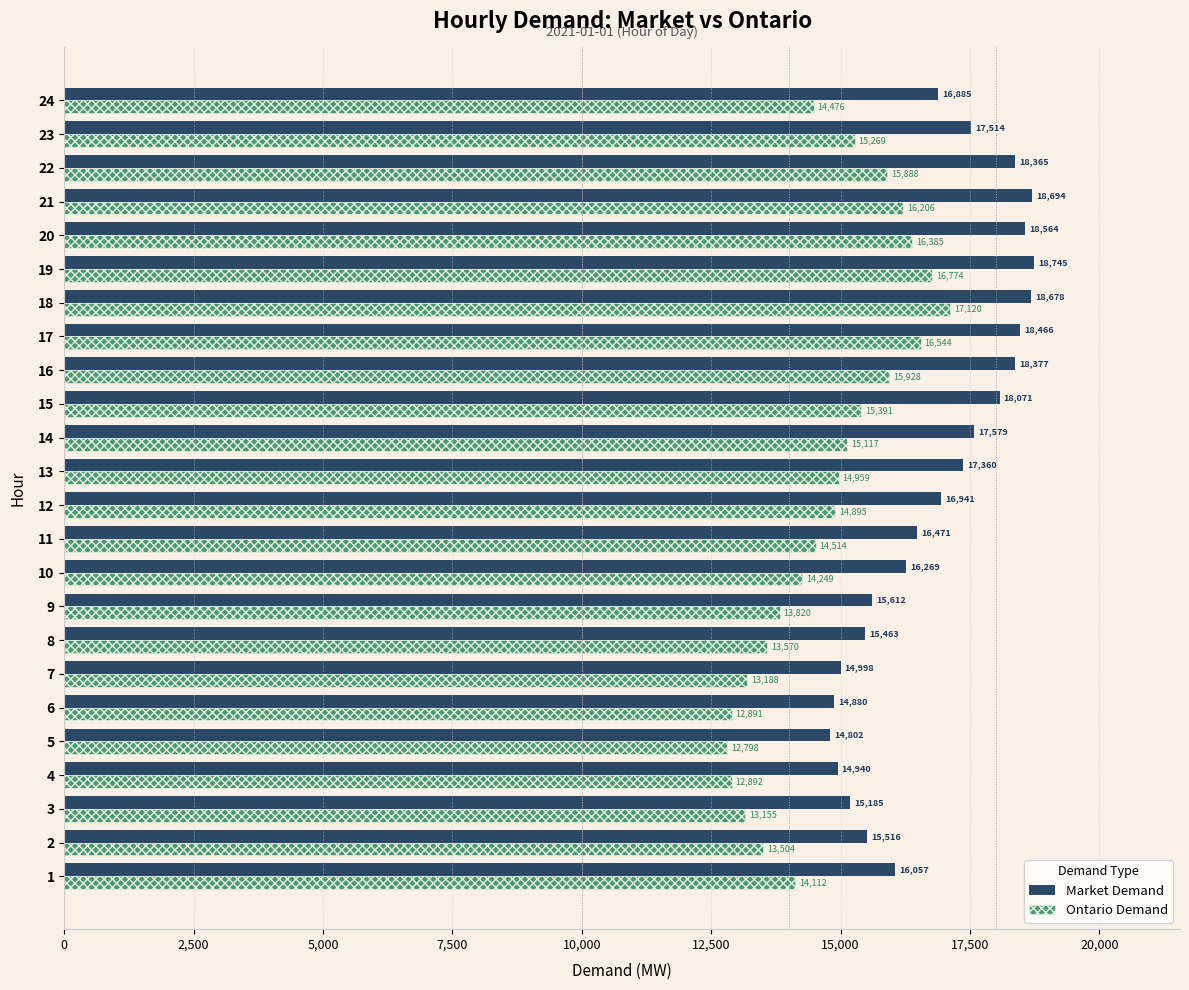

Where is Market Demand nearest to the value 16773?

24